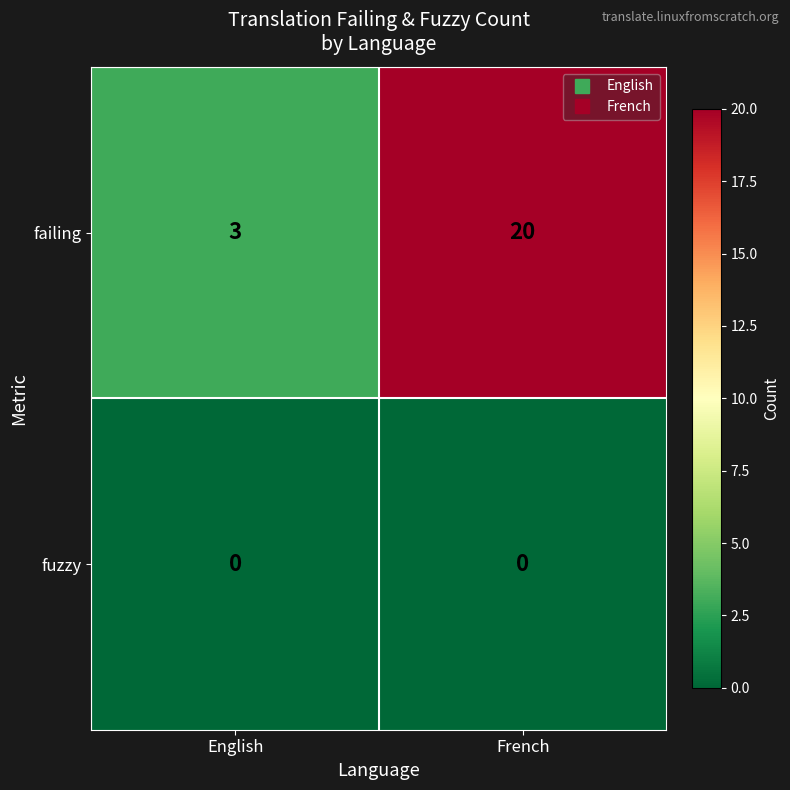

Which series has the largest total across all categories?

failing